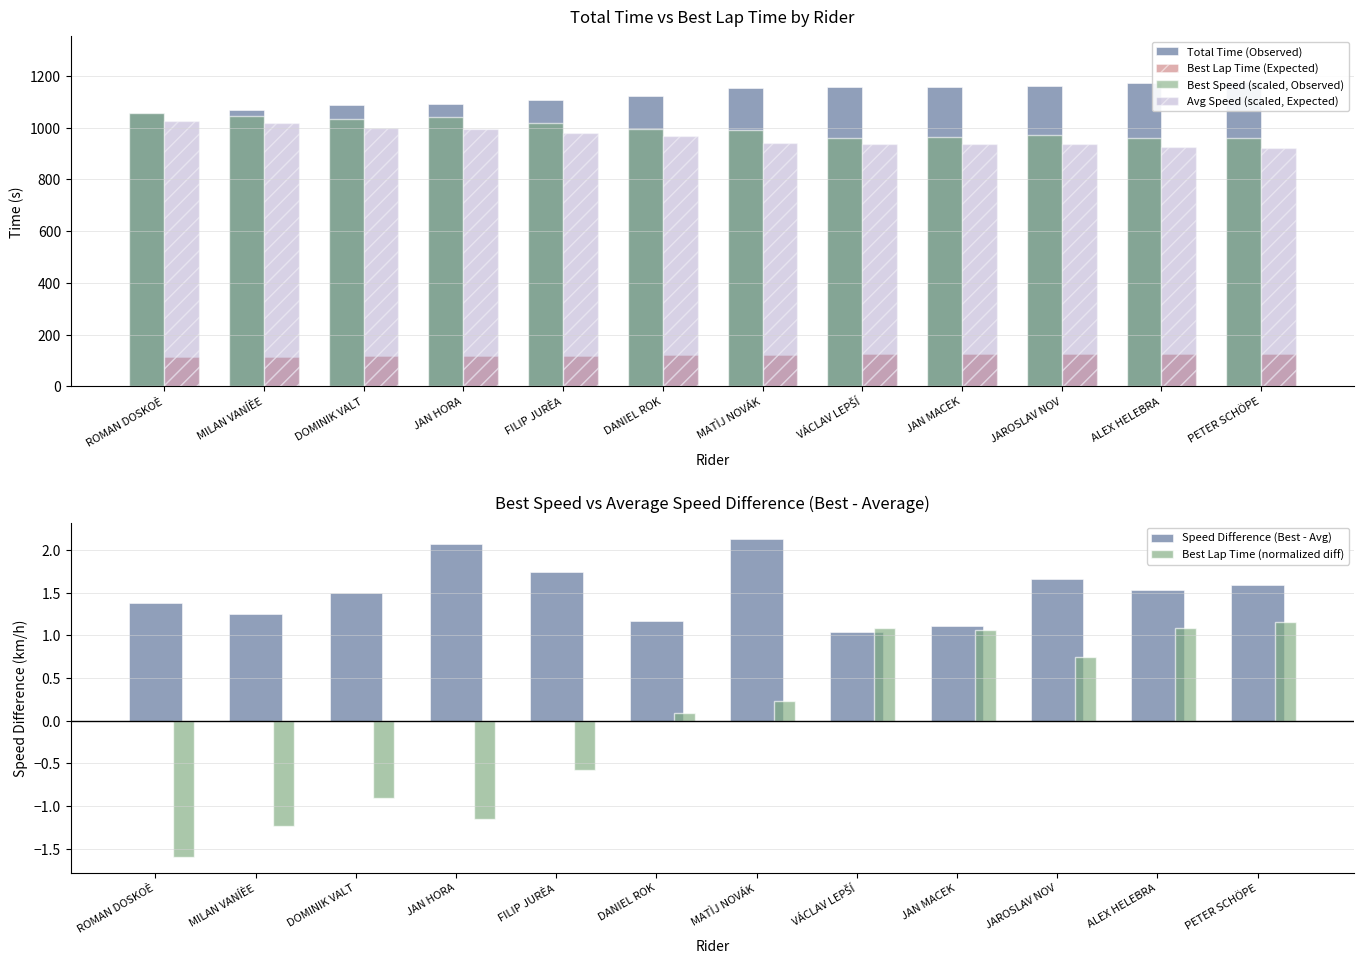

List the labels in order of Avg Speed (scaled, Expected) value, largest first.

ROMAN DOSKOÈ, MILAN VANÍÈE, DOMINIK VALT, JAN HORA, FILIP JURÈA, DANIEL ROK, MATÌJ NOVÁK, VÁCLAV LEPŠÍ, JAN MACEK, JAROSLAV NOV, ALEX HELEBRA, PETER SCHÖPE